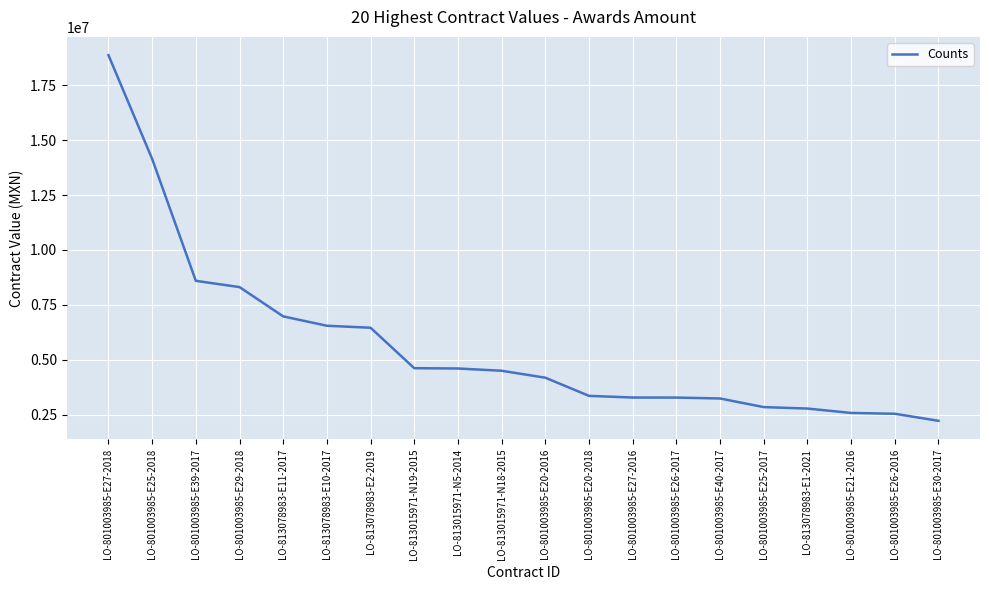

Which label corresponds to the largest value in the chart?

LO-801003985-E27-2018